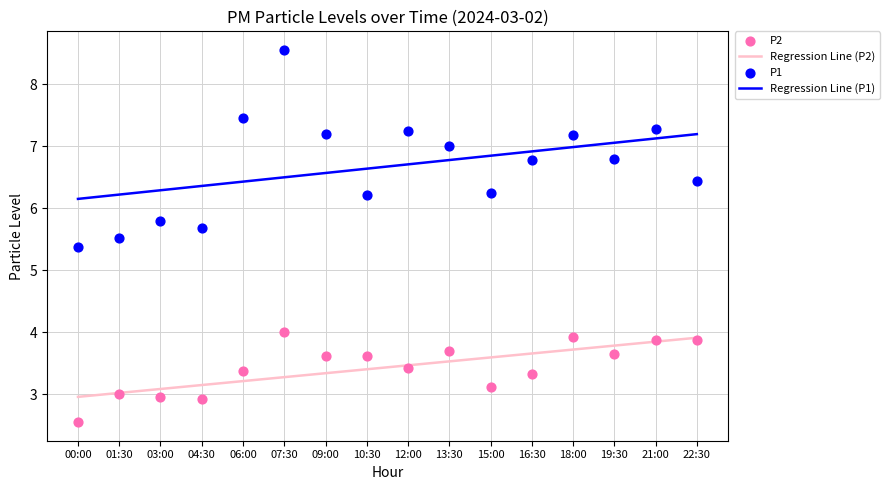

Which series reaches the minimum Y coordinate?

P2